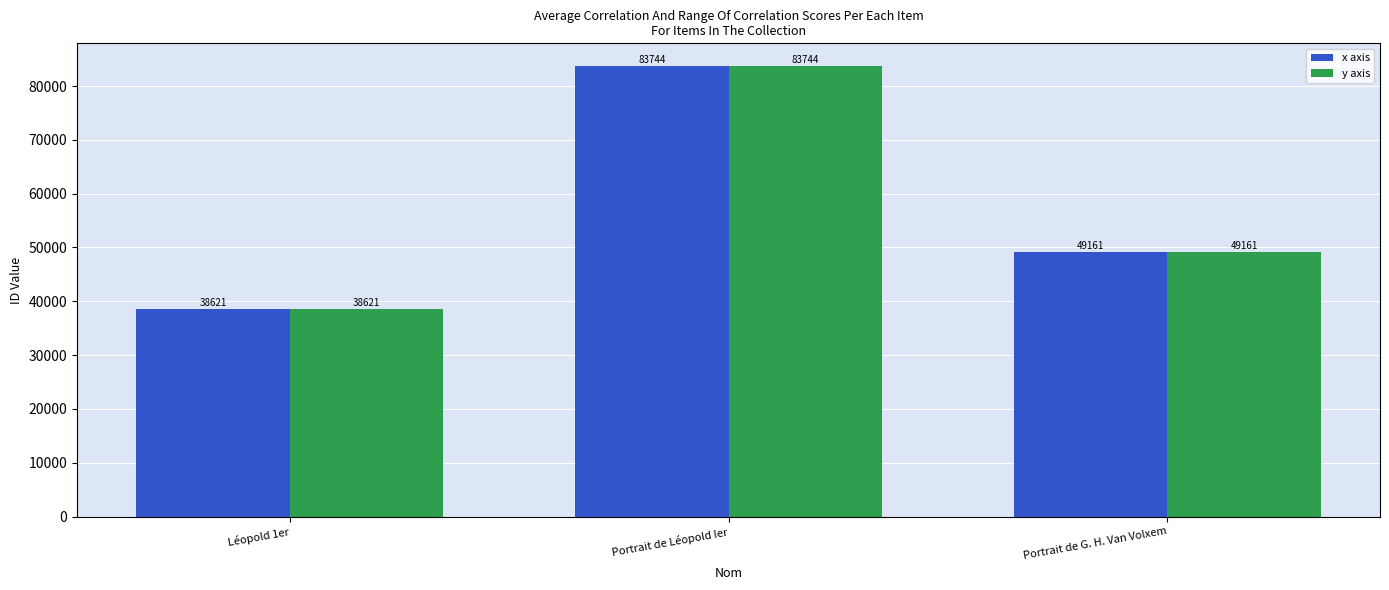

What is the label of the 1st bar from the left?

Léopold 1er